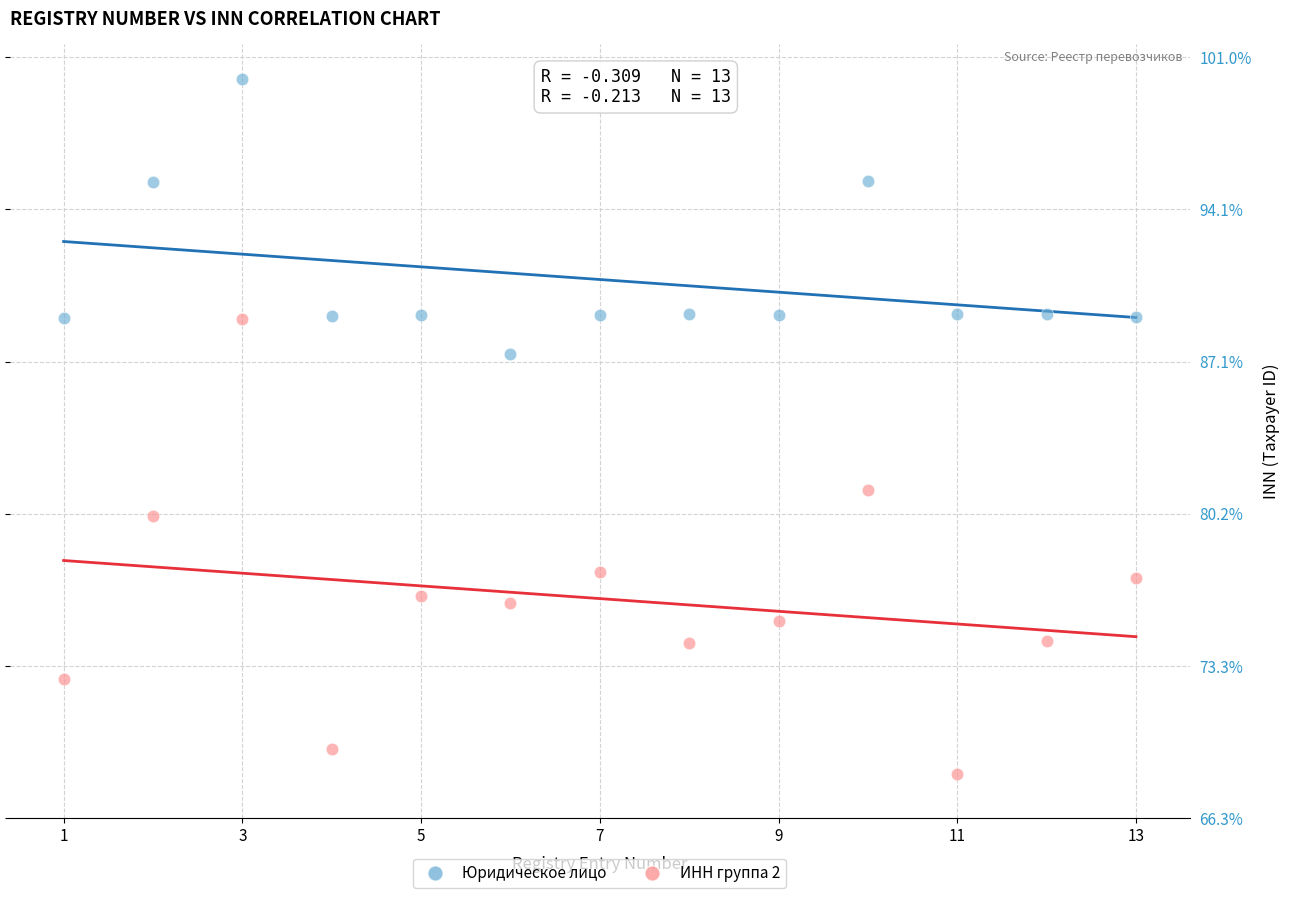

Which series has the widest spread of Y values?

ИНН группа 2